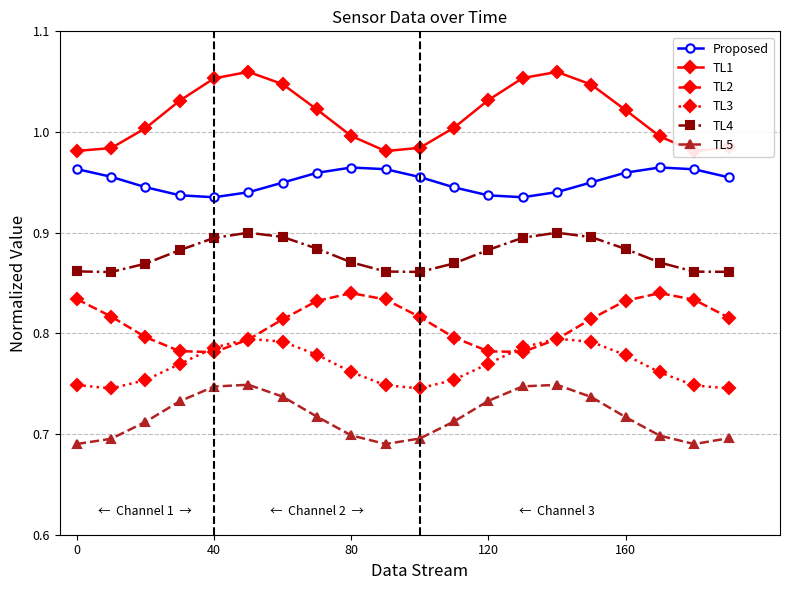

The value of TL2 at 0 is 0.3. True or false?

False